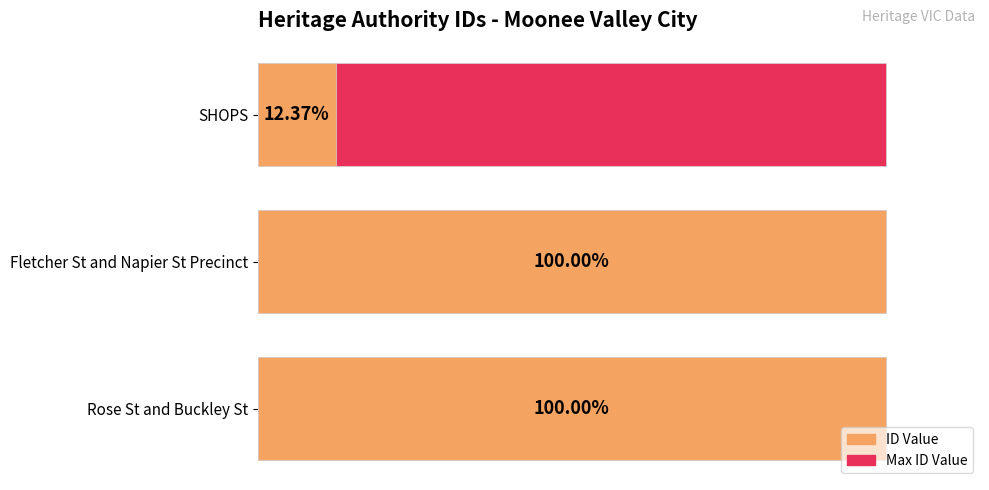

At 50000, list the series in order from smallest to largest.

Max ID, ID